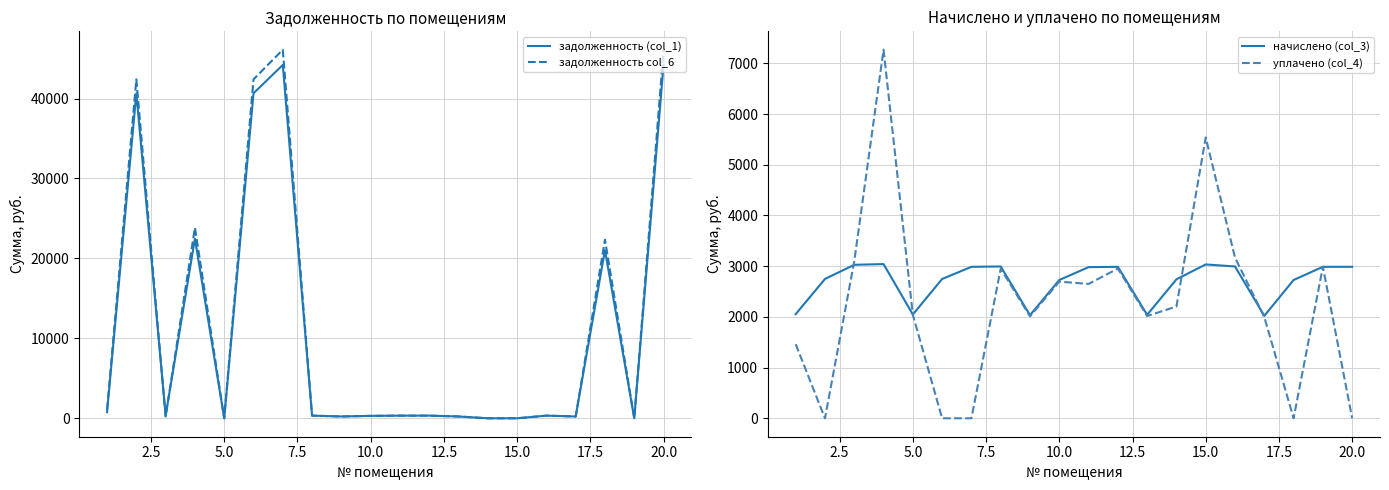

Which series has the largest total across all categories?

задолженность col_6